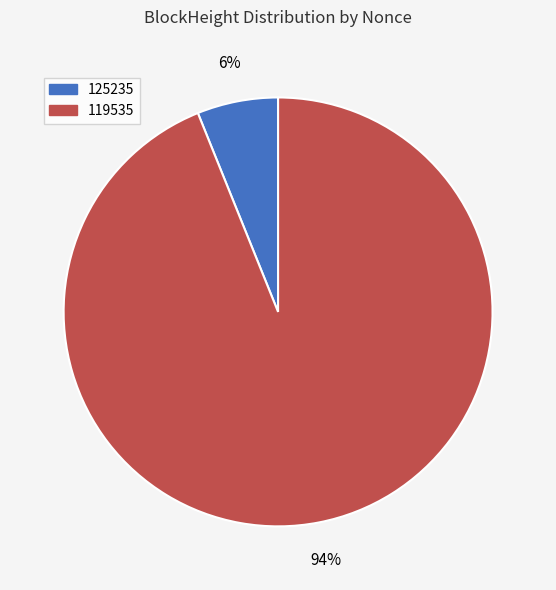

The 119535 slice represents 99% of the pie. True or false?

False